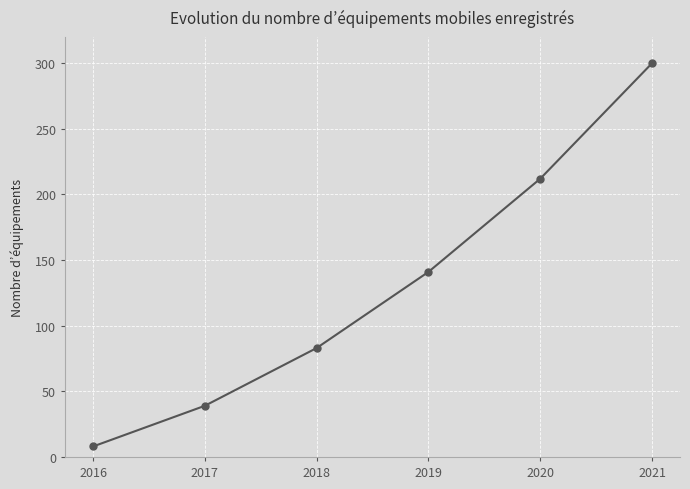

What is the difference between the second highest and second lowest values?

173